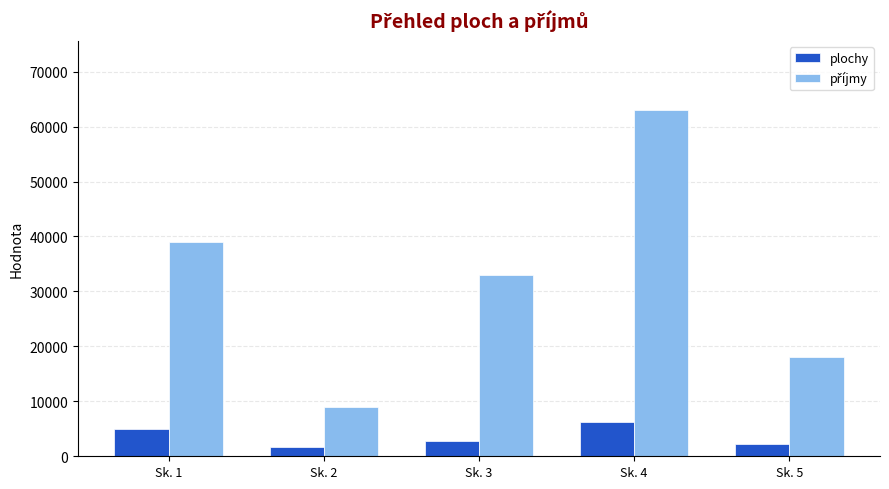

At which category is the sum across all series the highest?

Sk. 4